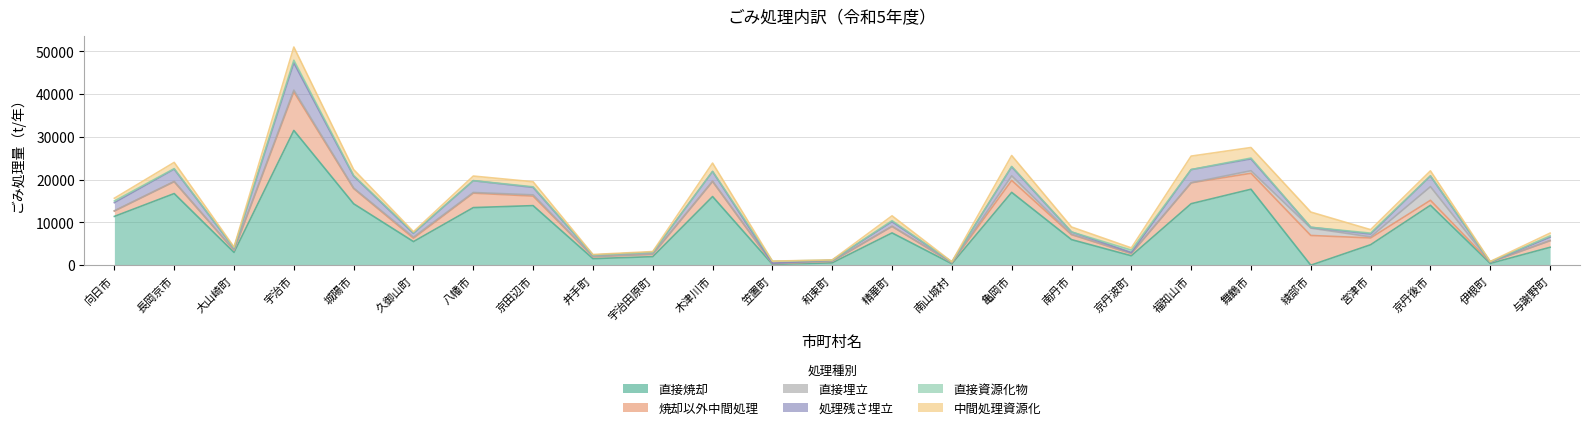

Count the number of categories in the chart.

25